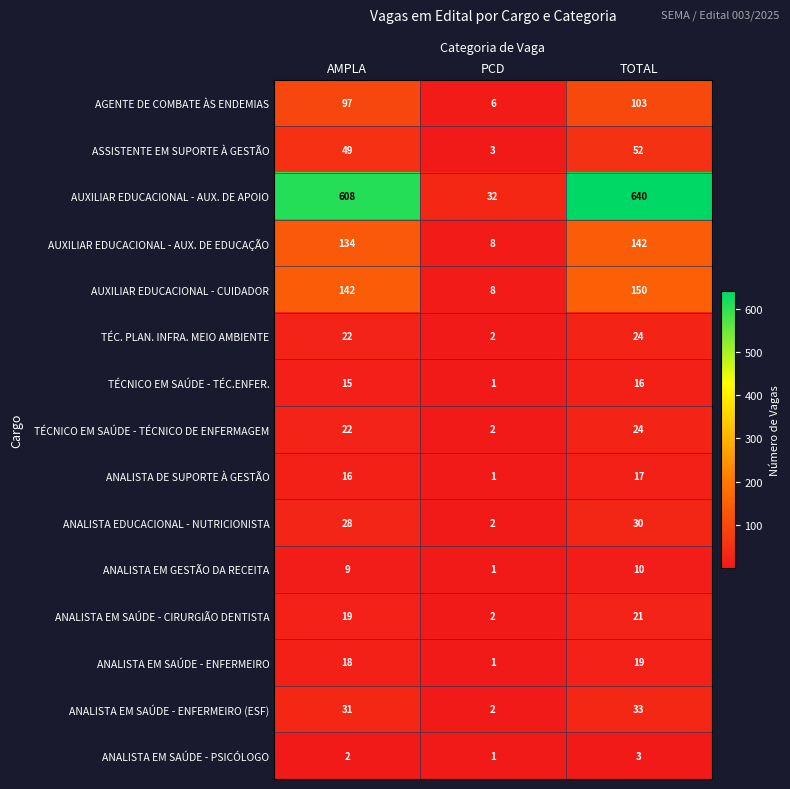

What is the difference between the ANALISTA EDUCACIONAL - NUTRICIONISTA values at AMPLA and PCD?

26